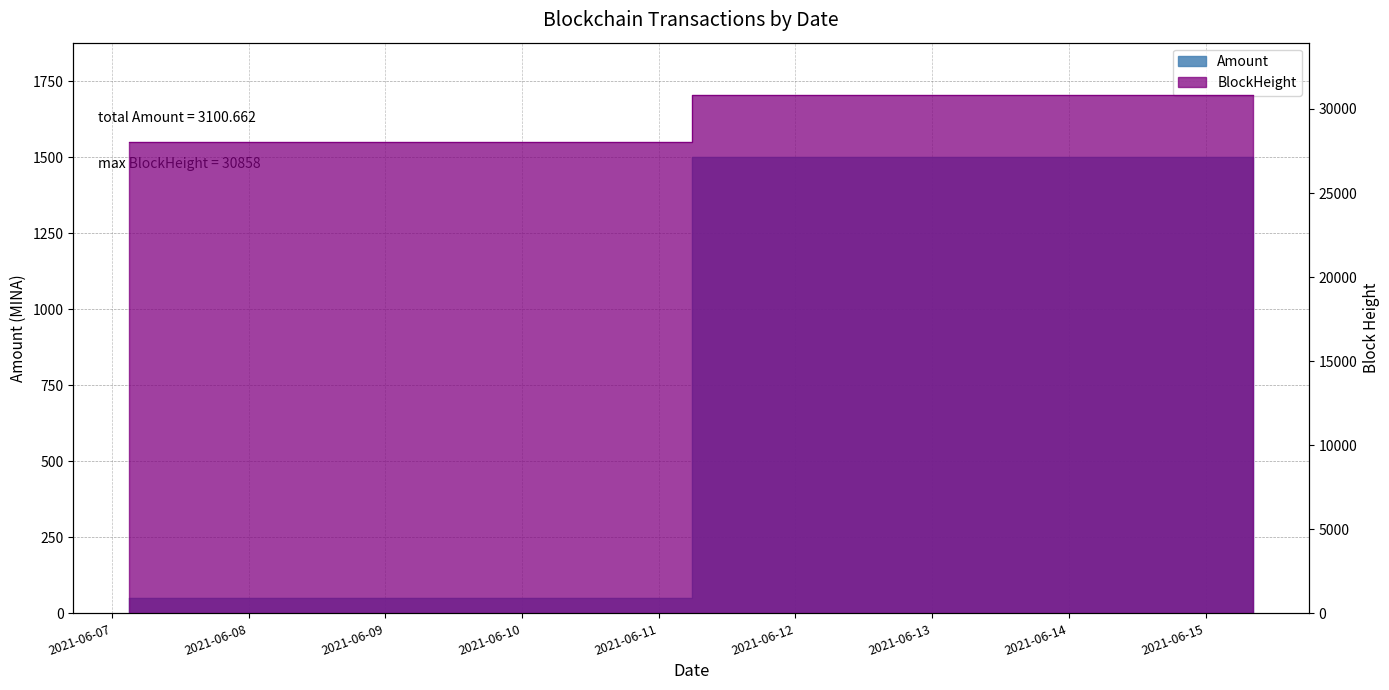

Which has a higher value, 2021-06-07 04:21:00 or 2021-06-15 07:15:00?

2021-06-15 07:15:00